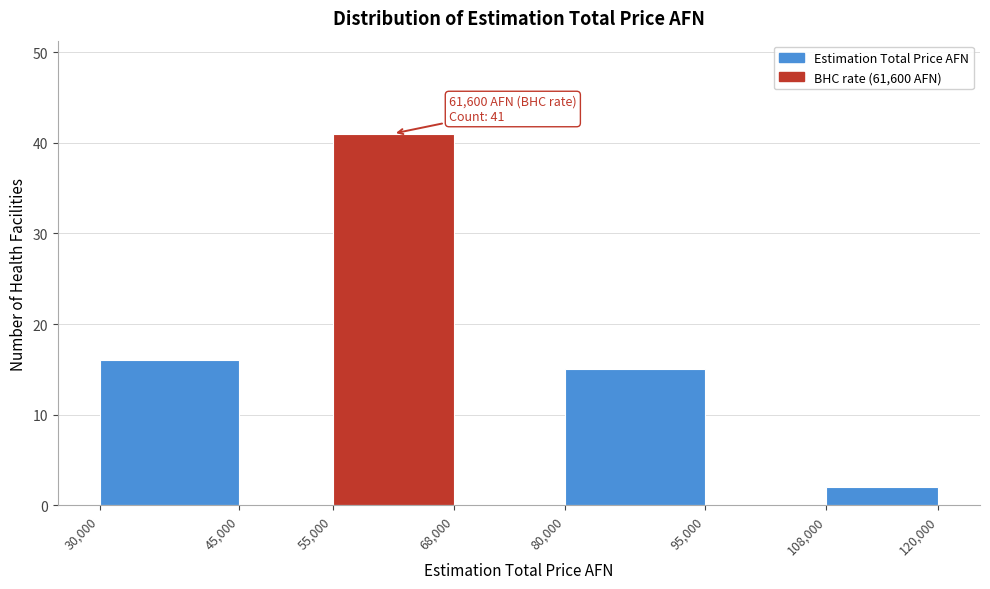

Which range on the x-axis has the tallest bar?

55,000 to 68,000